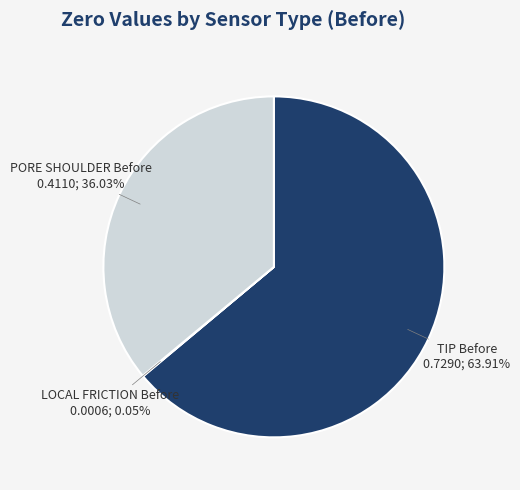

Is there a majority slice in this chart?

Yes